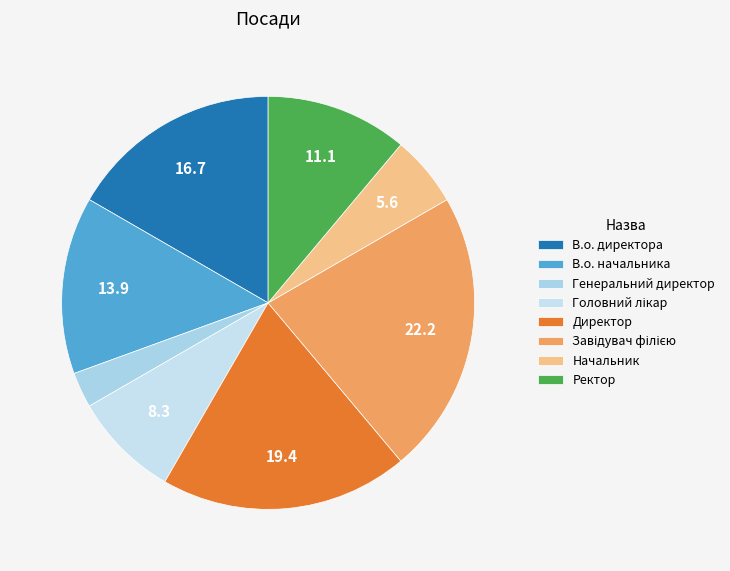

What is the total percentage of В.о. директора and В.о. начальника?

30.6%